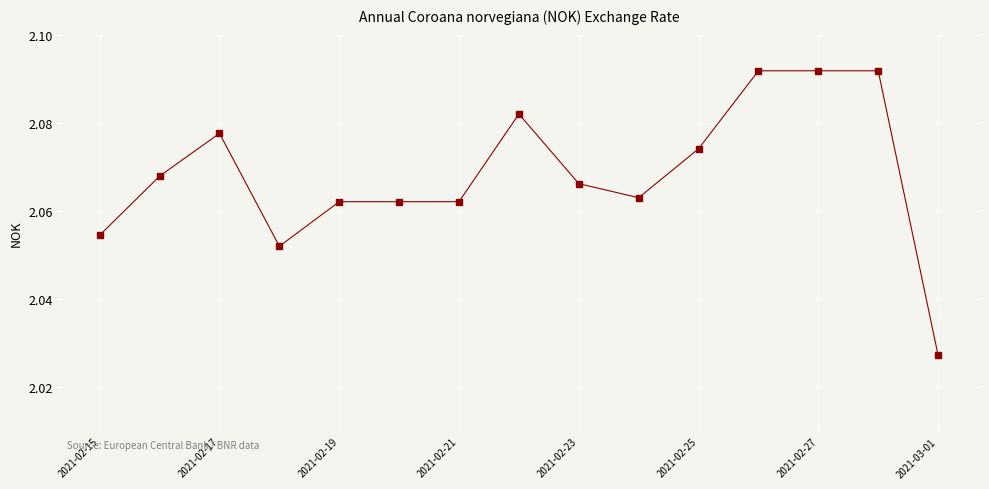

What is the sum of all values?

31.0